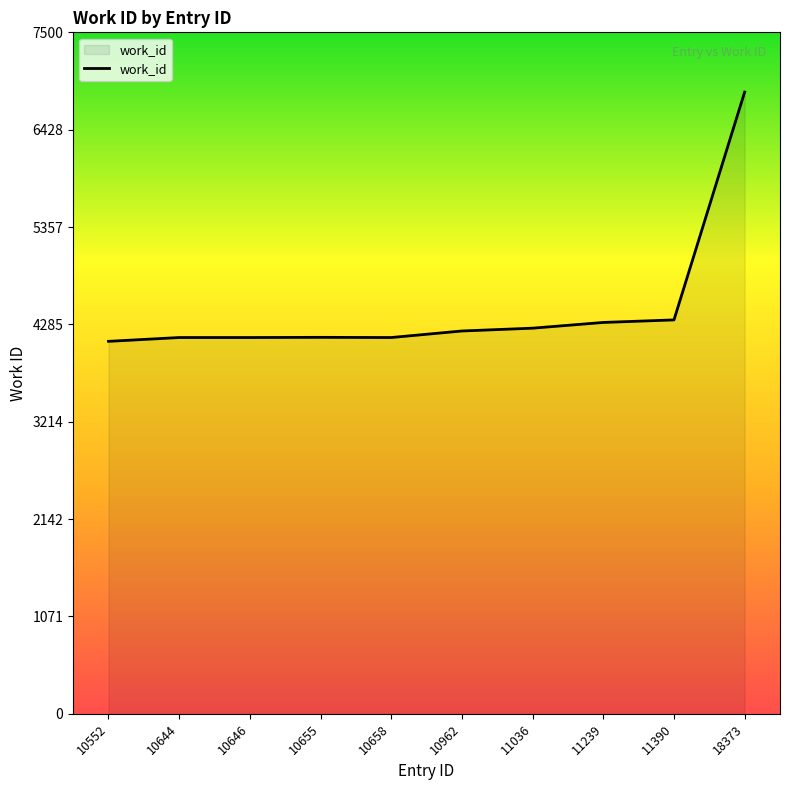

What is the minimum value shown in the chart?

4099